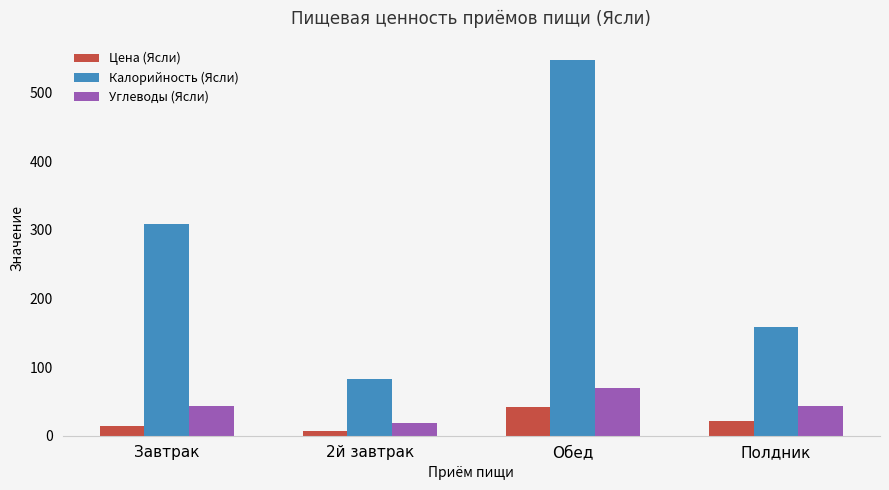

List the series in order of their peak value, highest first.

Калорийность (Ясли), Углеводы (Ясли), Цена (Ясли)